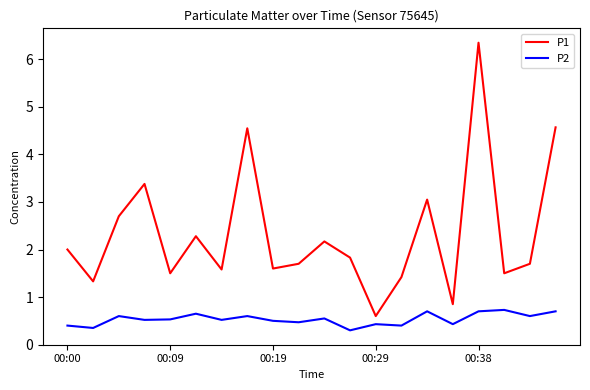

True or false: P1 and P2 intersect in this chart.

False